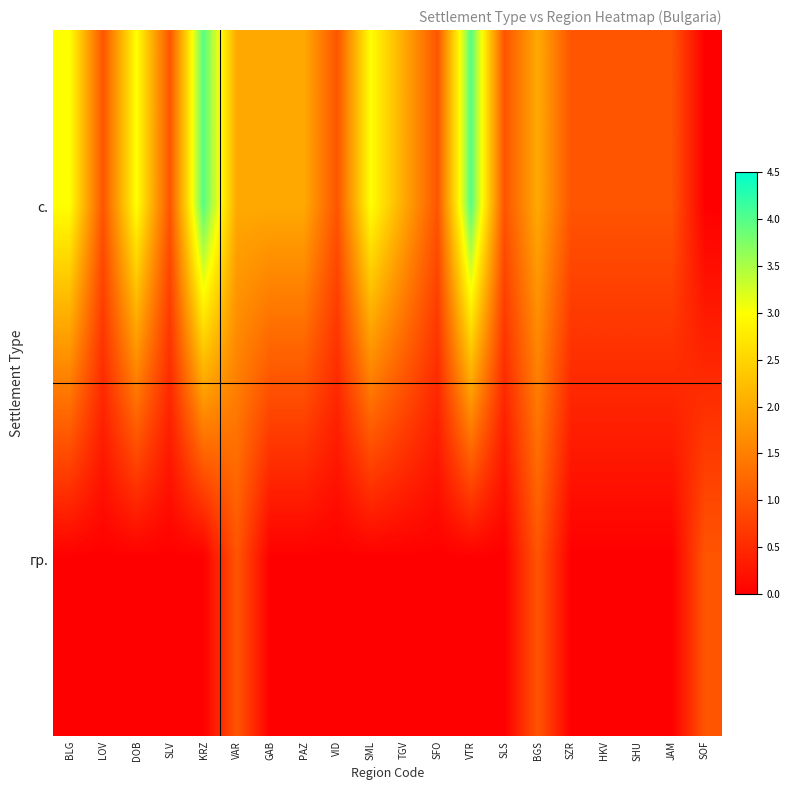

Which series has the largest total across all categories?

с.